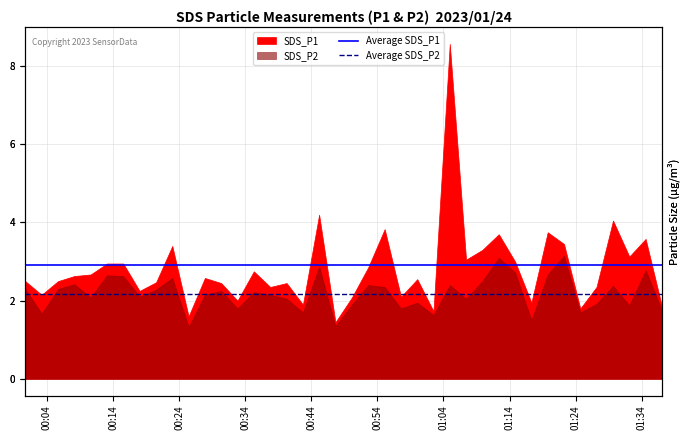

Count the number of data series in this chart.

2